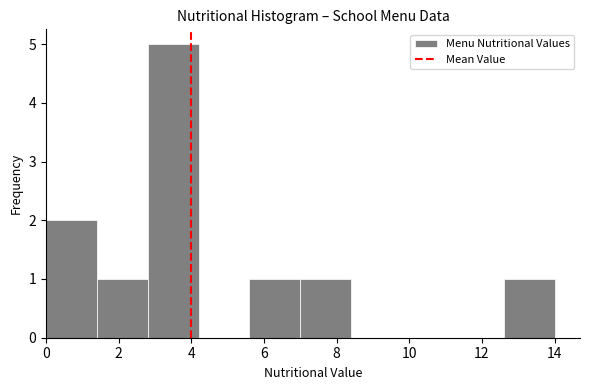

Reading left to right, list every bar in this chart as the range it spans on the x-axis followed by its height. The values are not printed on the chart, so give them approximately, as read against the axis.

0.0 to 1.4: 2
1.4 to 2.8: 1
2.8 to 4.2: 5
4.2 to 5.6: 0
5.6 to 7.0: 1
7.0 to 8.4: 1
8.4 to 9.8: 0
9.8 to 11.2: 0
11.2 to 12.6: 0
12.6 to 14.0: 1